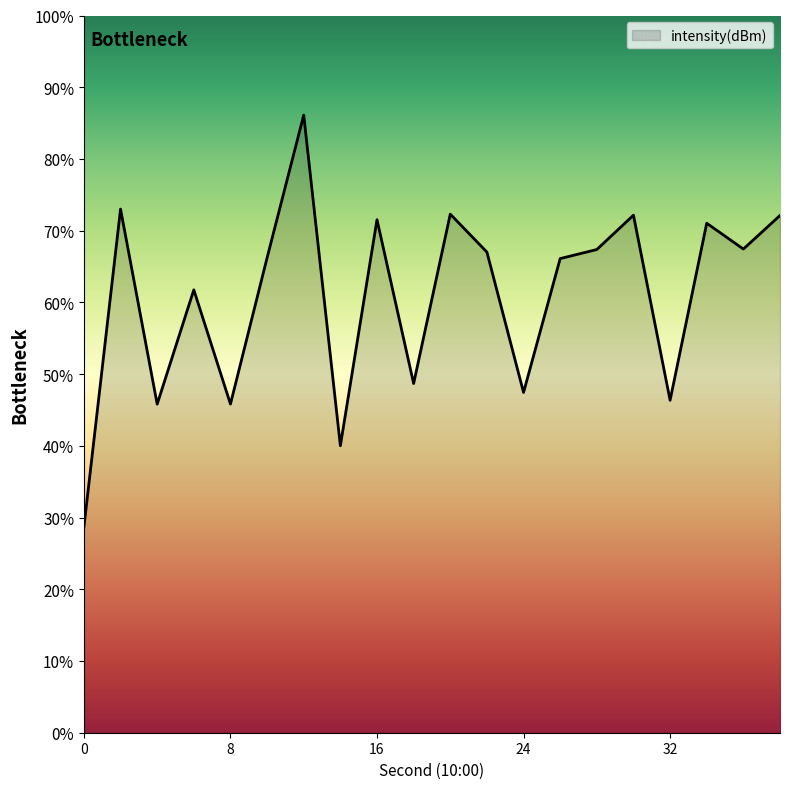

What is the maximum value shown in the chart?

86.1